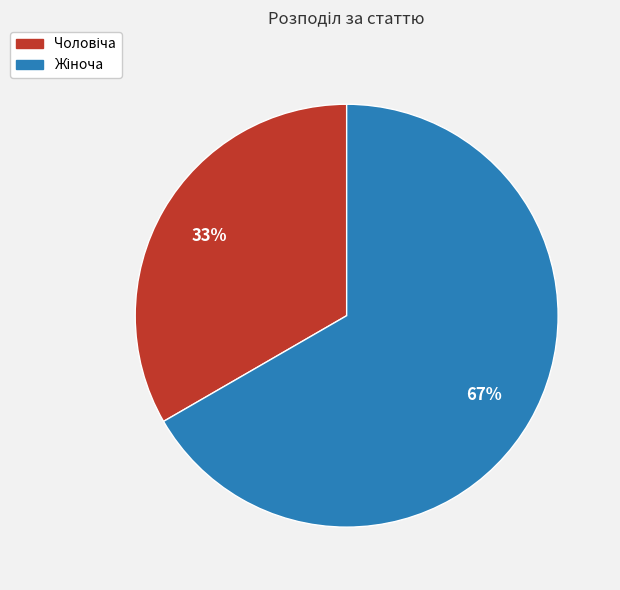

Is there a majority slice in this chart?

Yes